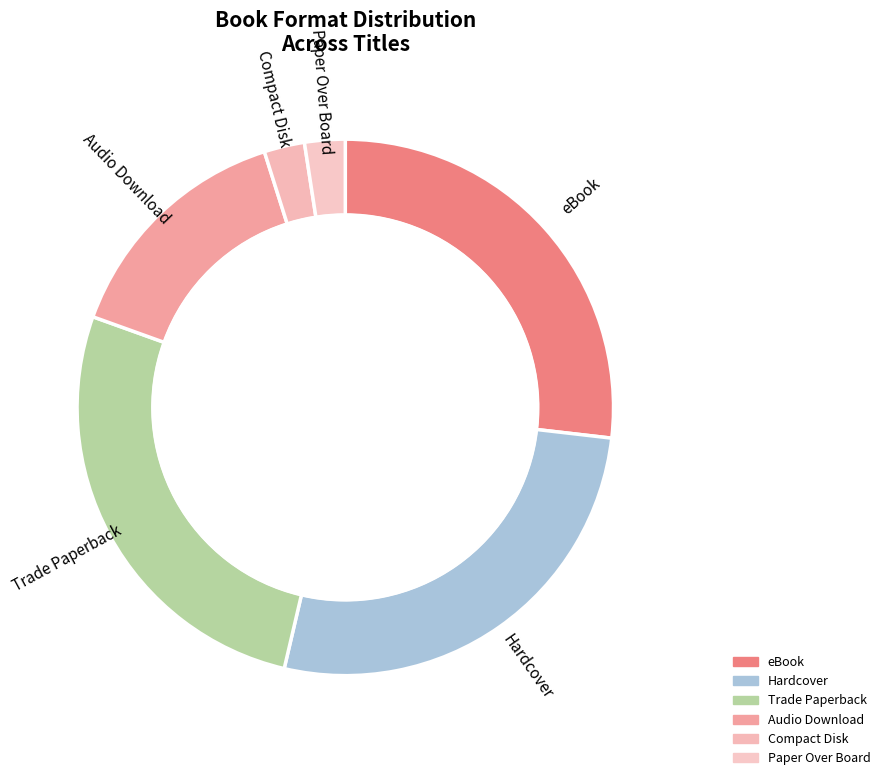

Which category has the biggest portion of the pie?

eBook